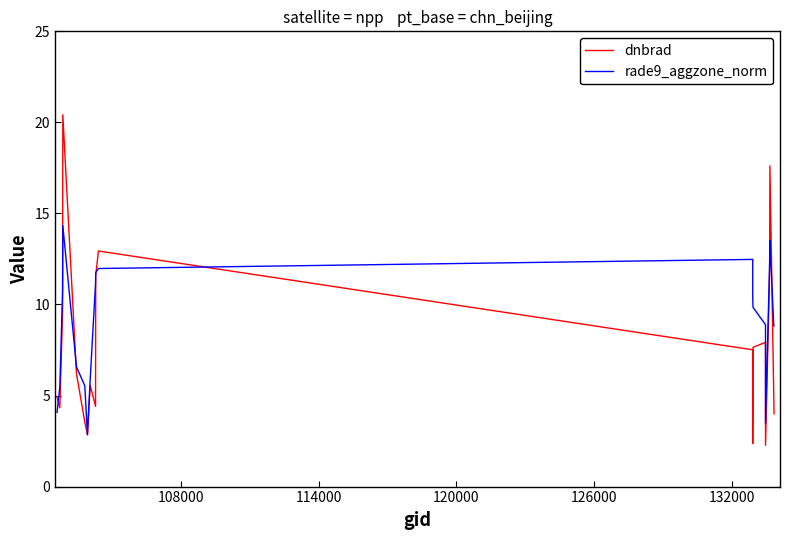

Rank the series at 108000 from highest to lowest value.

rade9_aggzone_norm, dnbrad